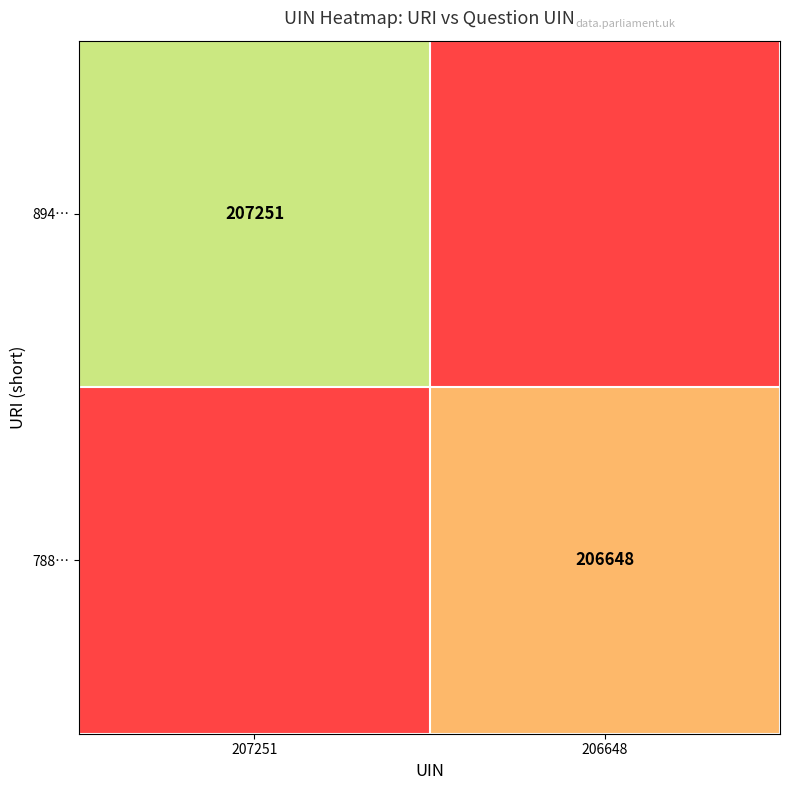

Is it true that 788… equals 298959 at 206648?

False